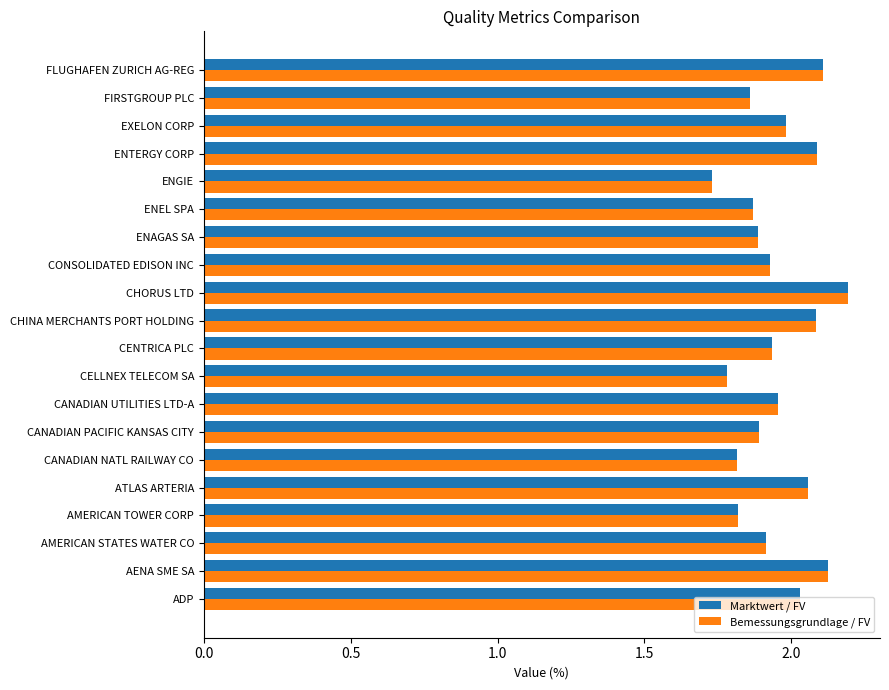

Is the value of Bemessungsgrundlage / FV at EXELON CORP greater than the value of Marktwert / FV at ATLAS ARTERIA?

No